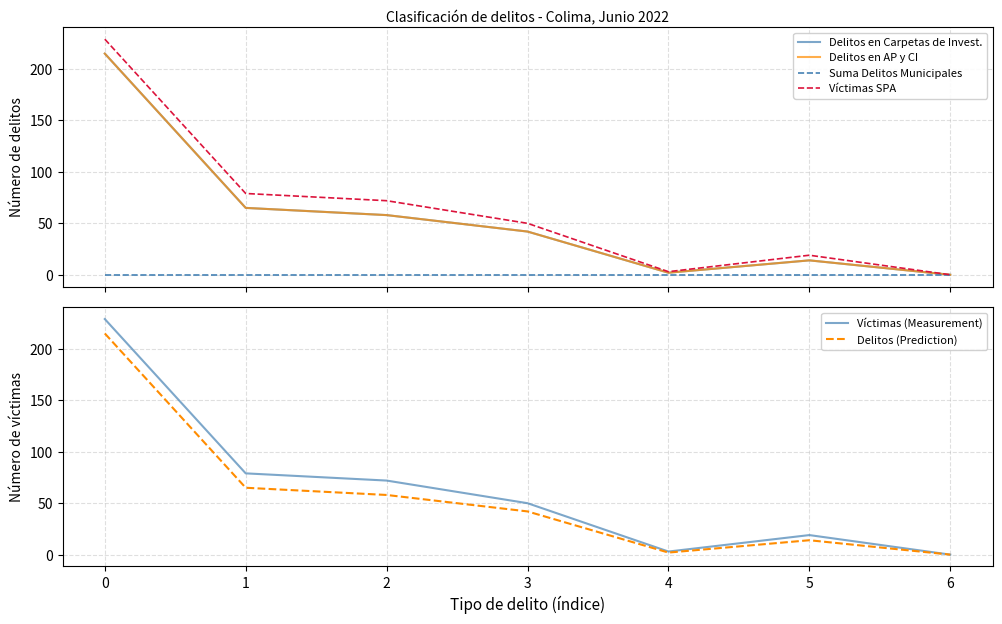

What is the sum of the Víctimas SPA values at 3 and 4?

53